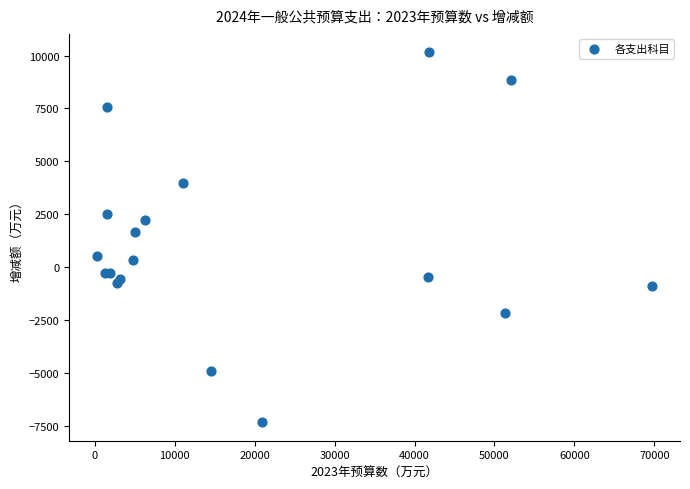

What Y value in the scatter plot is closest to 1412?

1670